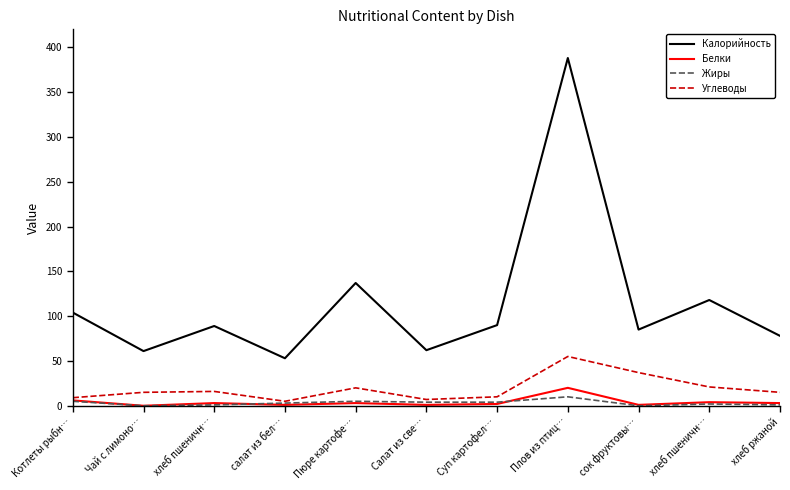

Reading left to right, what are all the values shown in this chart?

Калорийность: Котлеты рыбн…=104	Чай с лимоно…=61	хлеб пшеничн…=89	салат из бел…=53	Пюре картофе…=137	Салат из све…=62	Суп картофел…=90	Плов из птиц…=388	сок фруктовы…=85	хлеб пшеничн…=118	хлеб ржаной=78
Белки: Котлеты рыбн…=6	Чай с лимоно…=0	хлеб пшеничн…=3	салат из бел…=1	Пюре картофе…=3	Салат из све…=1	Суп картофел…=2	Плов из птиц…=20	сок фруктовы…=1	хлеб пшеничн…=4	хлеб ржаной=3
Жиры: Котлеты рыбн…=5	Чай с лимоно…=0	хлеб пшеничн…=1	салат из бел…=3	Пюре картофе…=5	Салат из све…=4	Суп картофел…=4	Плов из птиц…=10	сок фруктовы…=0	хлеб пшеничн…=2	хлеб ржаной=1
Углеводы: Котлеты рыбн…=9	Чай с лимоно…=15	хлеб пшеничн…=16	салат из бел…=5	Пюре картофе…=20	Салат из све…=7	Суп картофел…=10	Плов из птиц…=55	сок фруктовы…=37	хлеб пшеничн…=21	хлеб ржаной=15